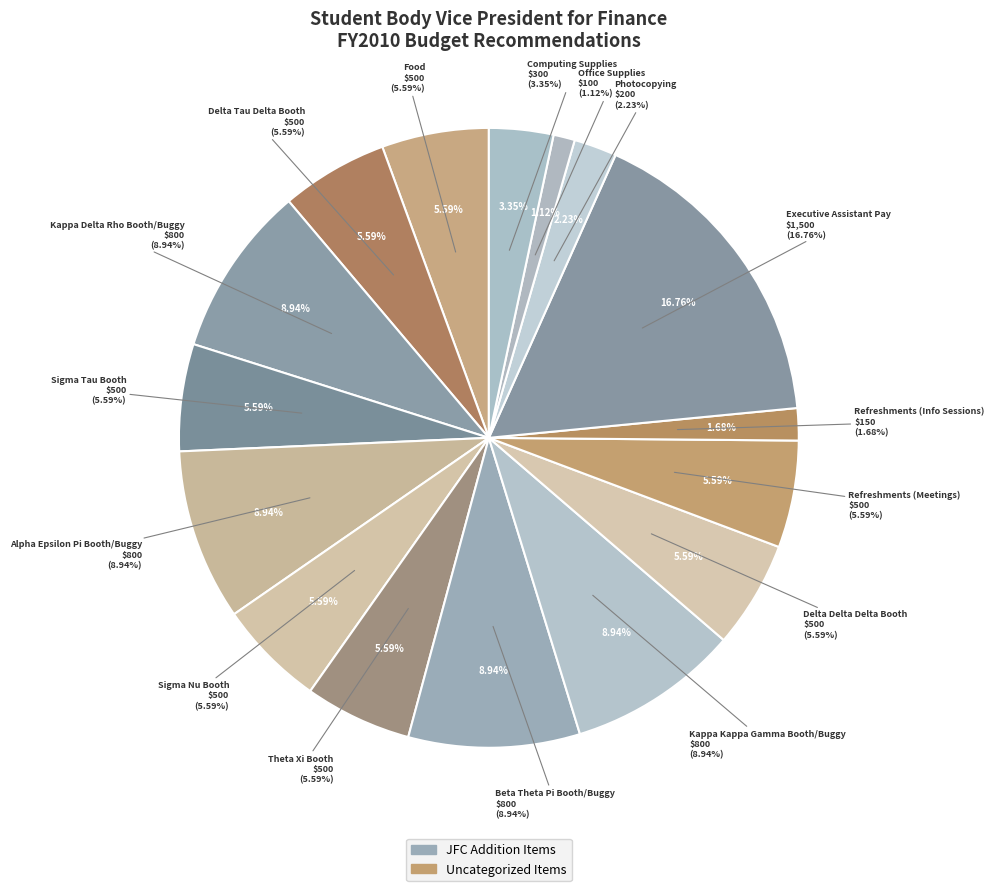

Which has a higher value, Refreshments (Info Sessions) or Kappa Kappa Gamma Booth/Buggy?

Kappa Kappa Gamma Booth/Buggy